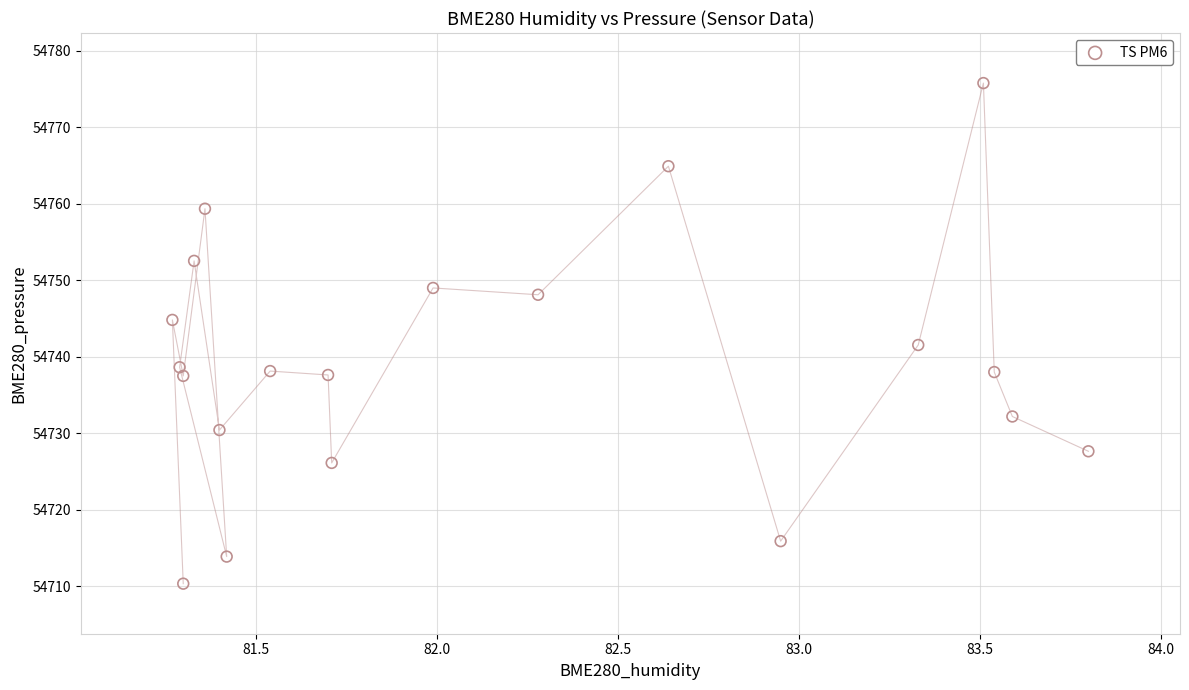

What is the range of Y values (max minus min)?

65.5